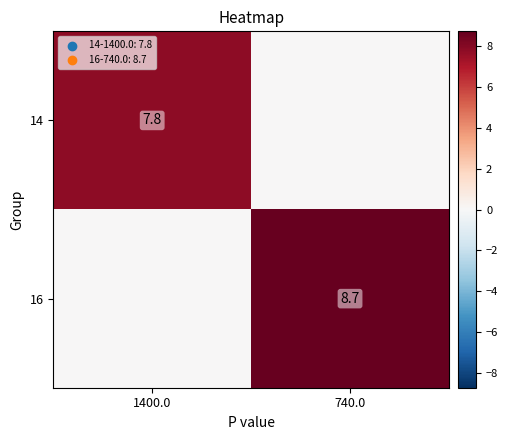

What is the difference between the 16 values at 1400.0 and 740.0?

8.7